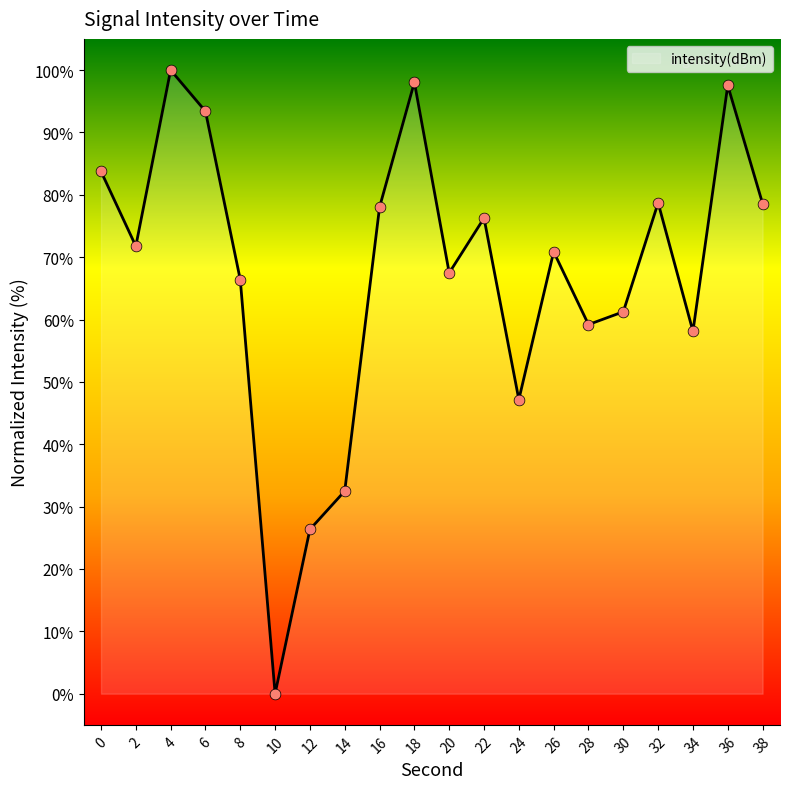

What is the change in value from 4 to 28?

-40.8